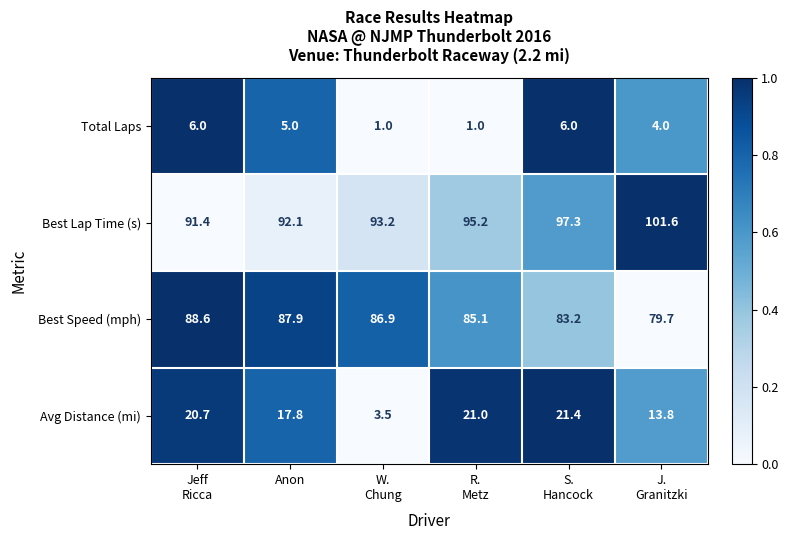

Which series has the largest range (max minus min)?

Avg Distance (mi)